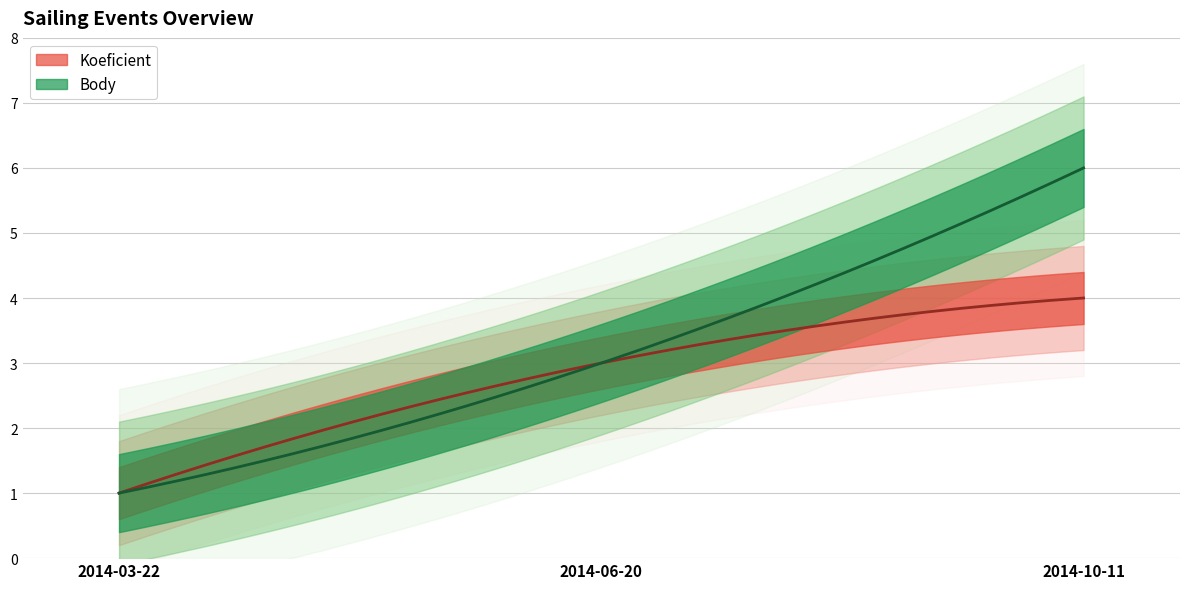

Between 2014-03-22 and 2014-10-11, which series saw the biggest shift?

Body